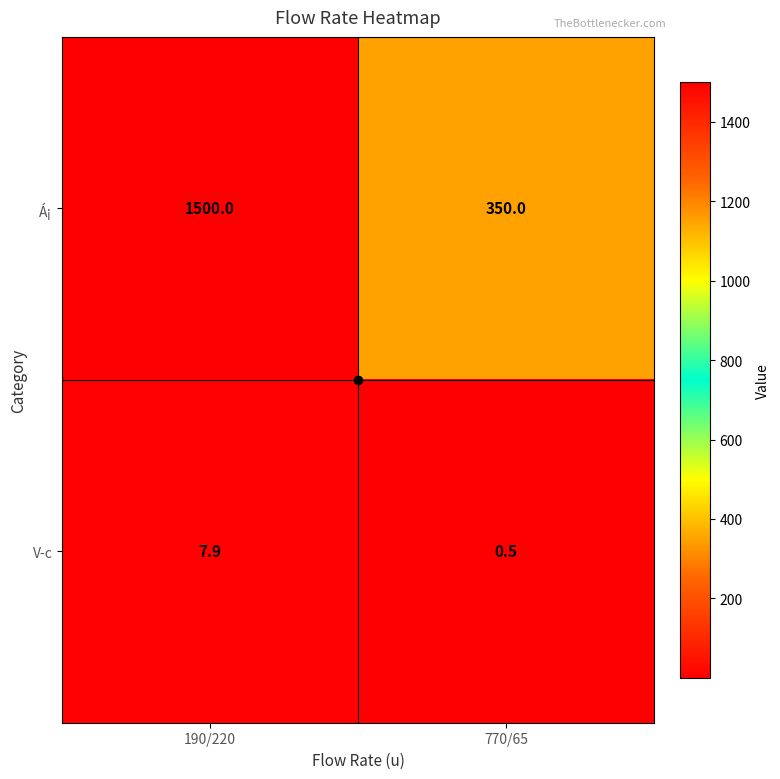

At which category is the sum across all series the highest?

190/220